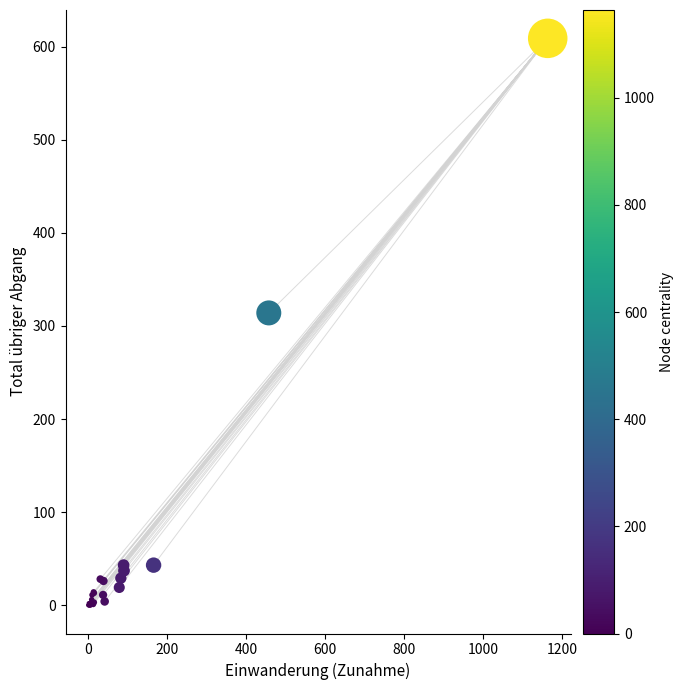

What Y value in the scatter plot is closest to 304?

314